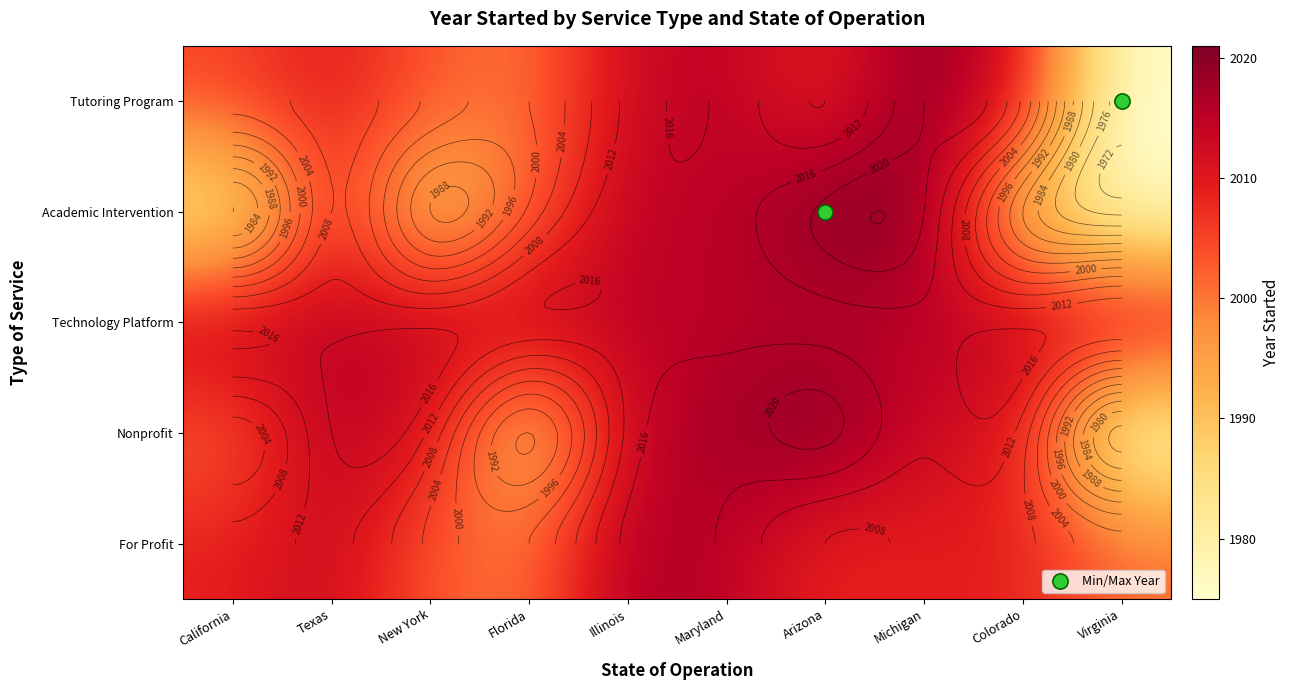

At which category is the sum across all series the highest?

Maryland